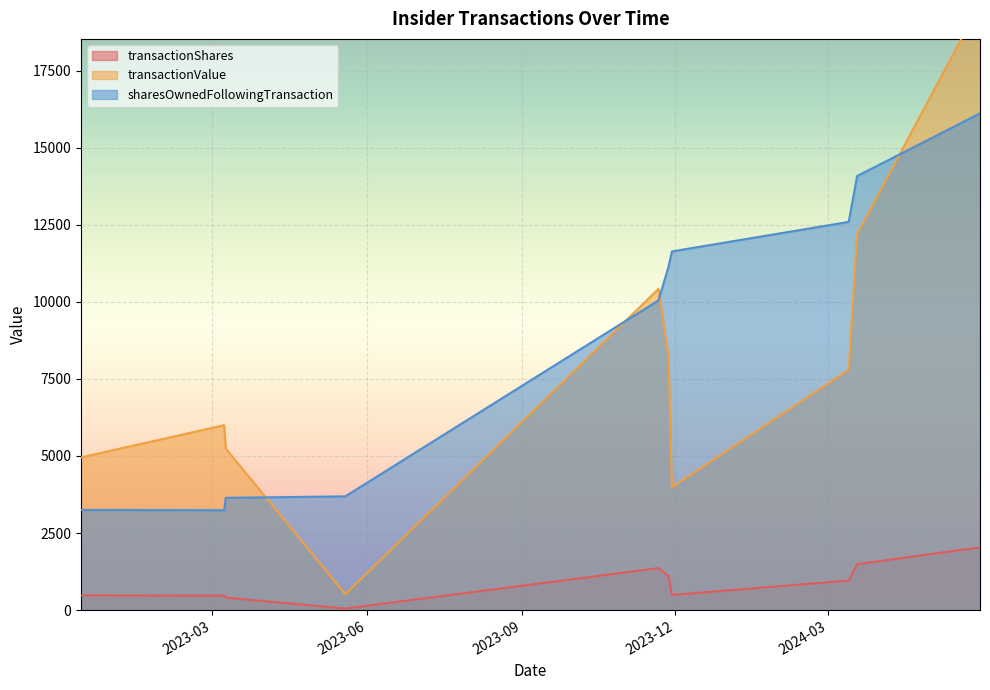

Which series has the widest spread of values?

transactionValue